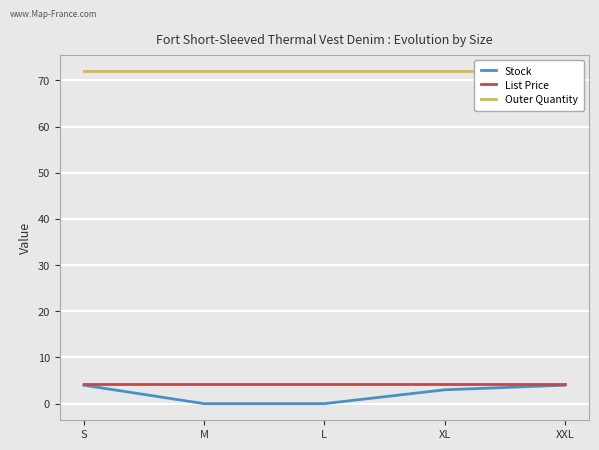

The Stock series shows 5.5 at S. True or false?

False